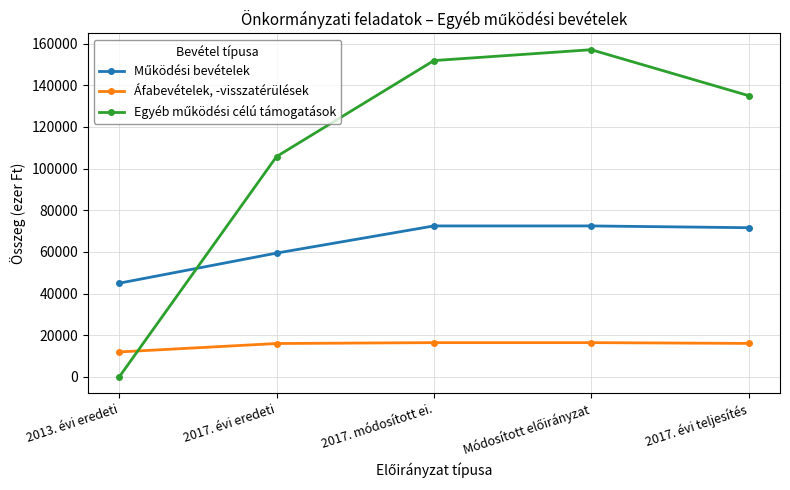

What is the total value across all series at 2013. évi eredeti?

57000